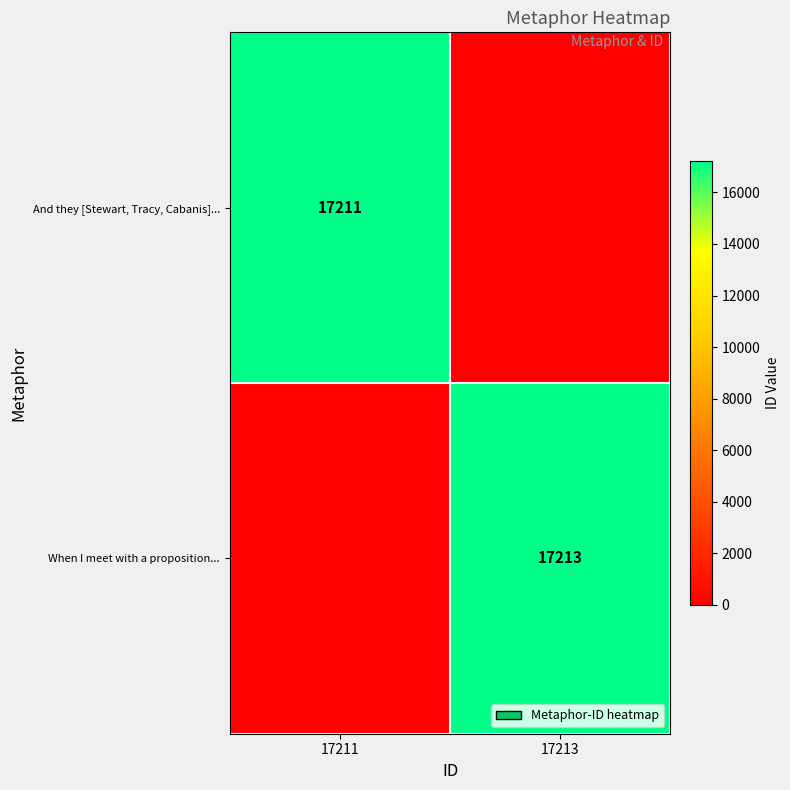

The When I meet with a proposition... series shows 9635 at 17213. True or false?

False